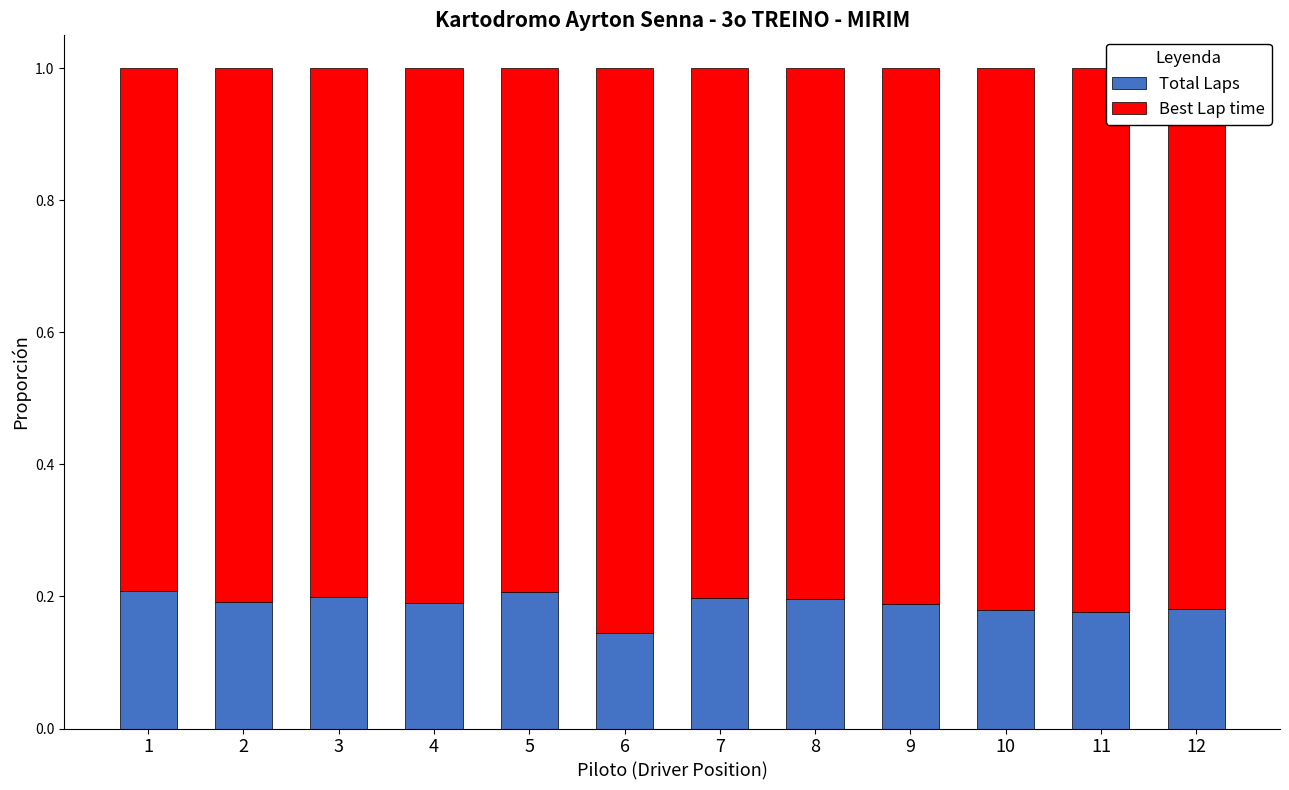

What is the total value across all series at 3?

1.0